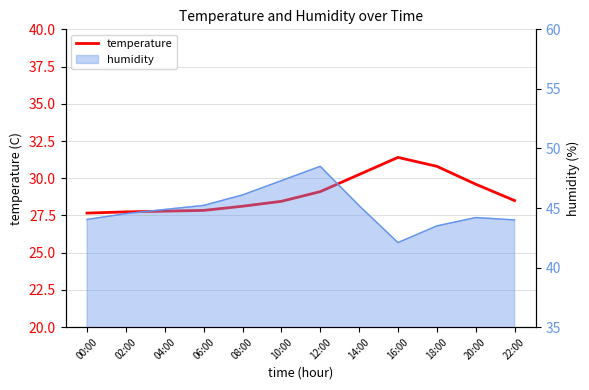

Between 18:00 and 14:00, which is larger?

18:00